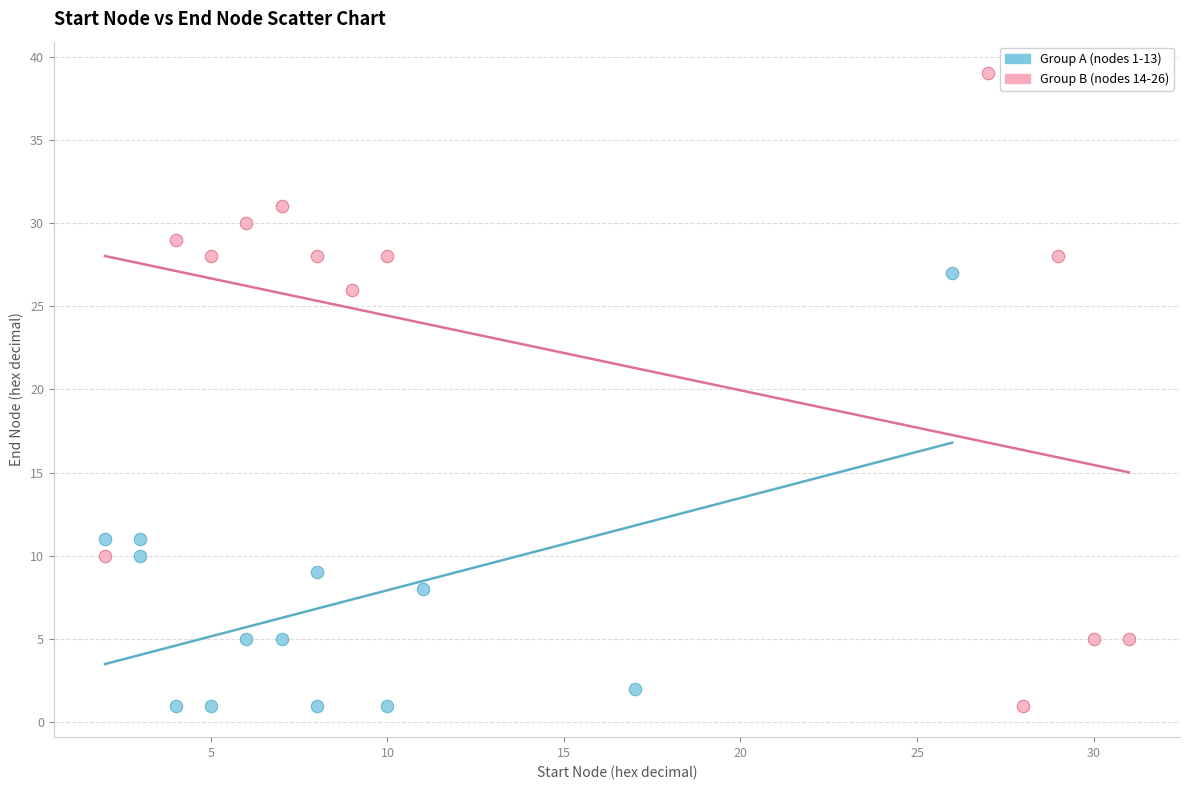

Which series reaches the maximum Y coordinate?

Group B (nodes 14-26)